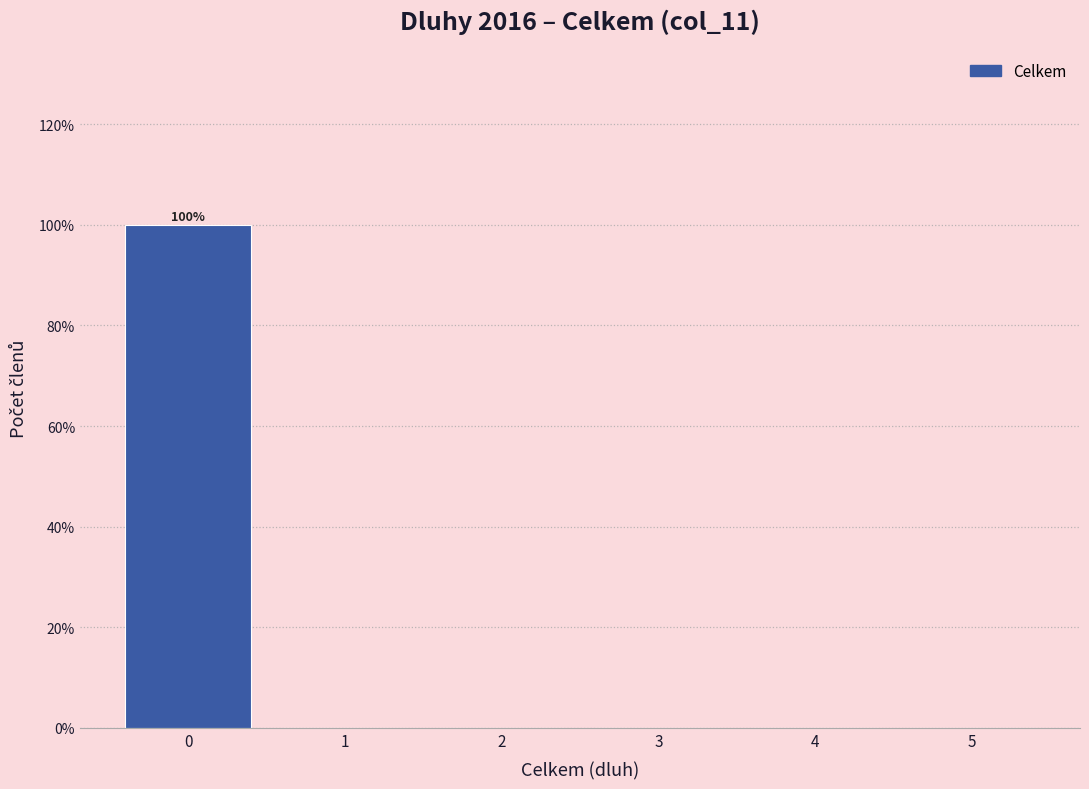

Over which range of the x-axis is the bar tallest?

-0.5 to 0.5